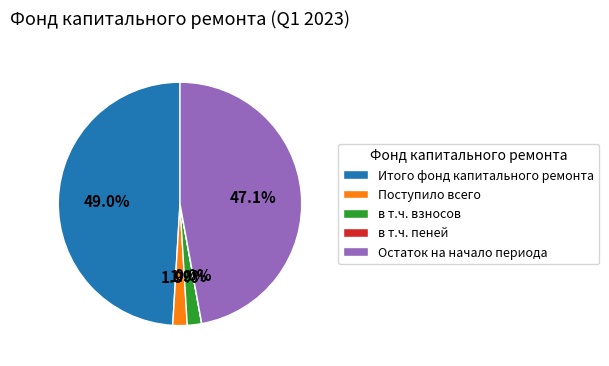

To the nearest percent, what is the combined percentage of Итого фонд капитального ремонта and в т.ч. взносов?

51%